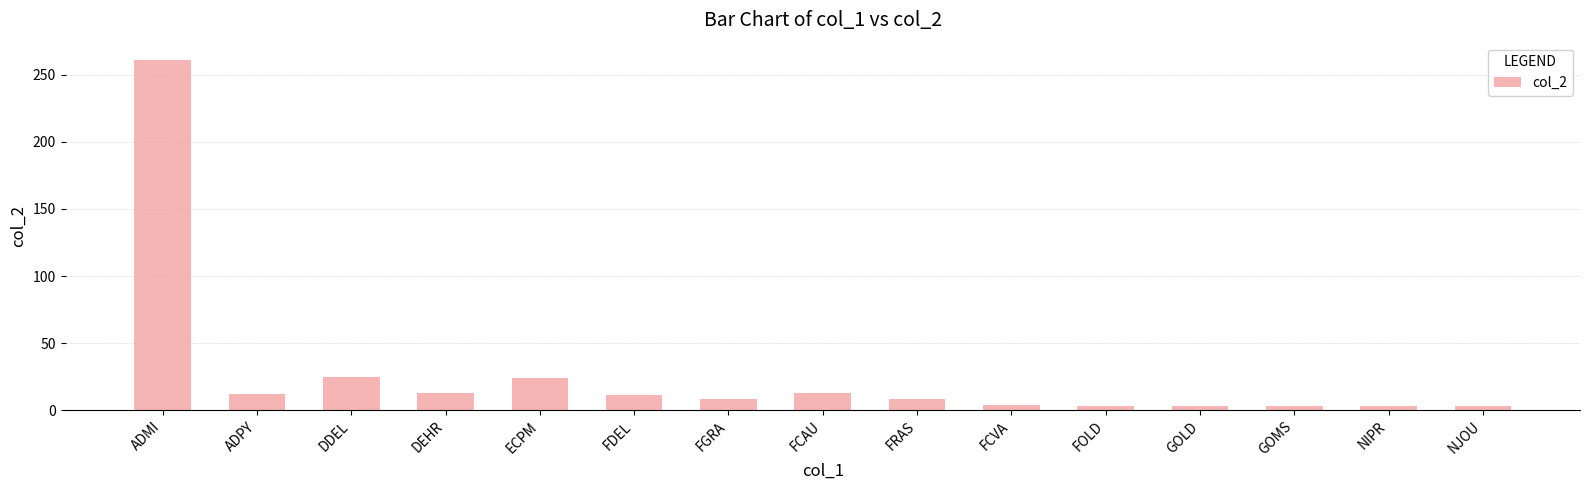

What is the difference between the maximum and minimum values?

258